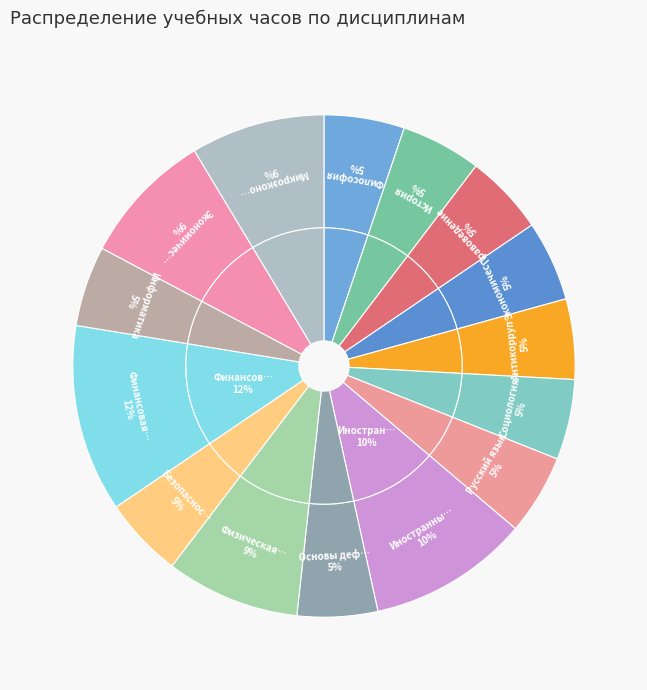

How many slices are in this pie chart?

15